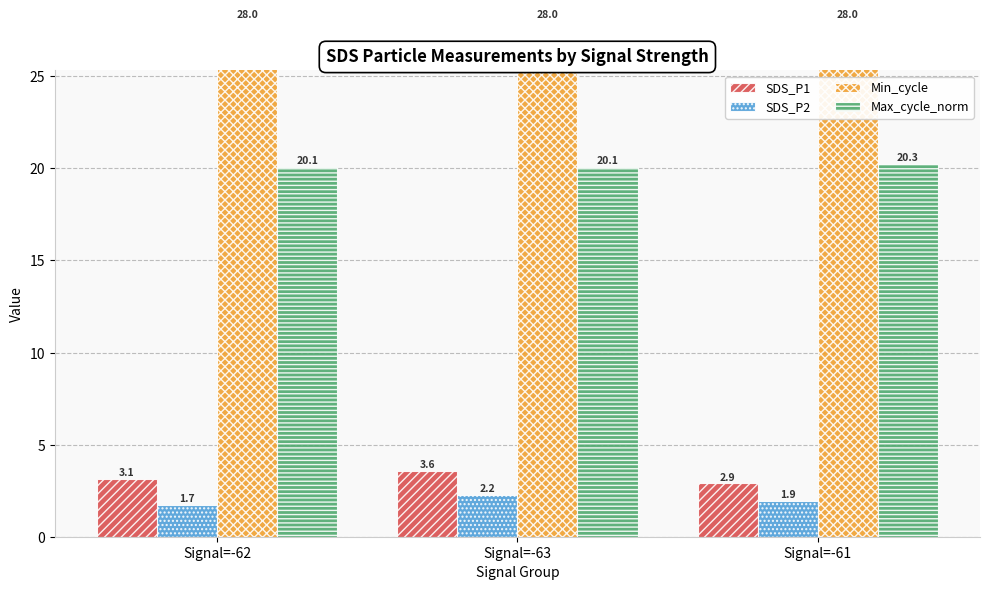

Rank the series at Signal=-62 from lowest to highest value.

SDS_P2, SDS_P1, Max_cycle_norm, Min_cycle